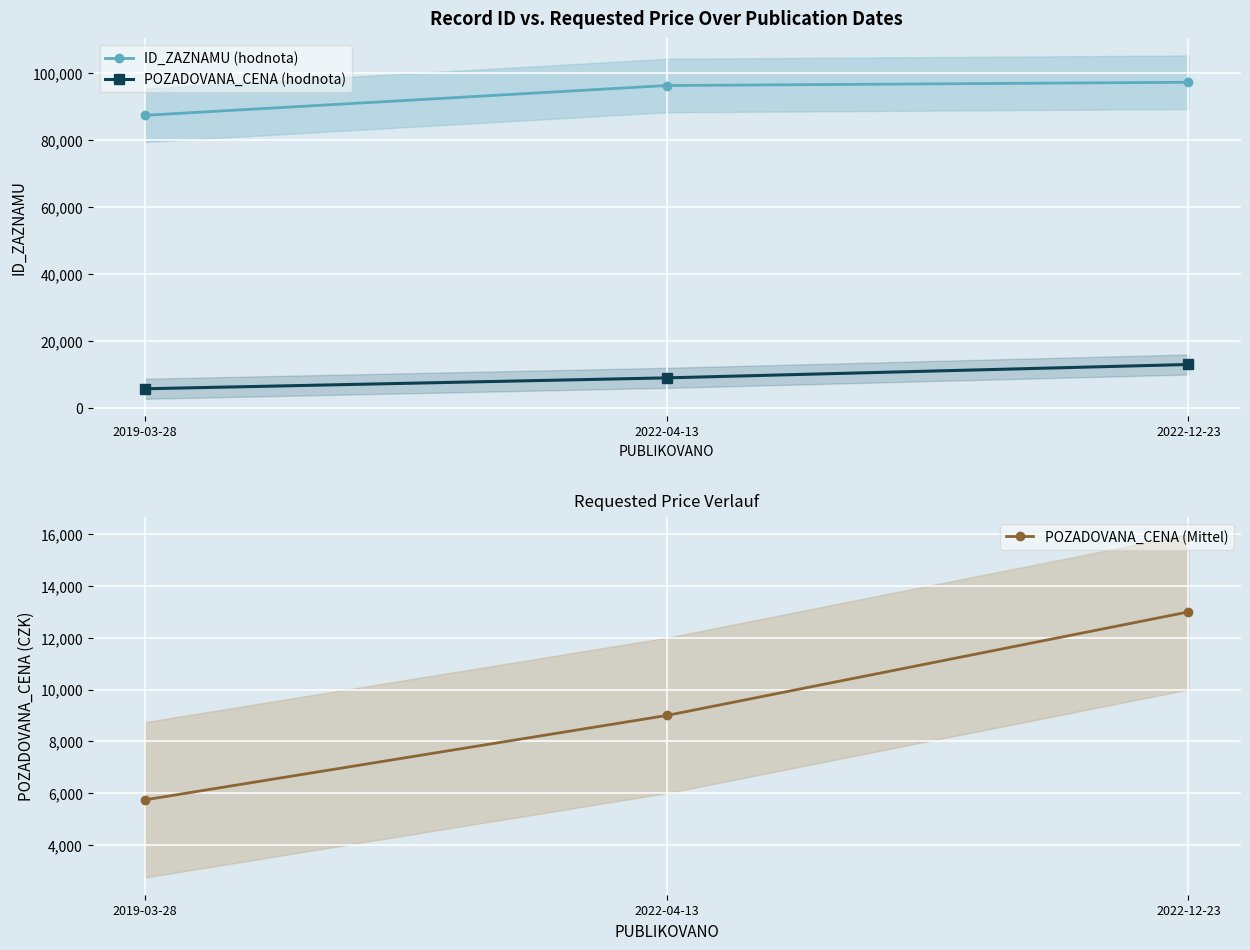

Which category has the lowest value in the POZADOVANA_CENA (Mittel) series?

2019-03-28